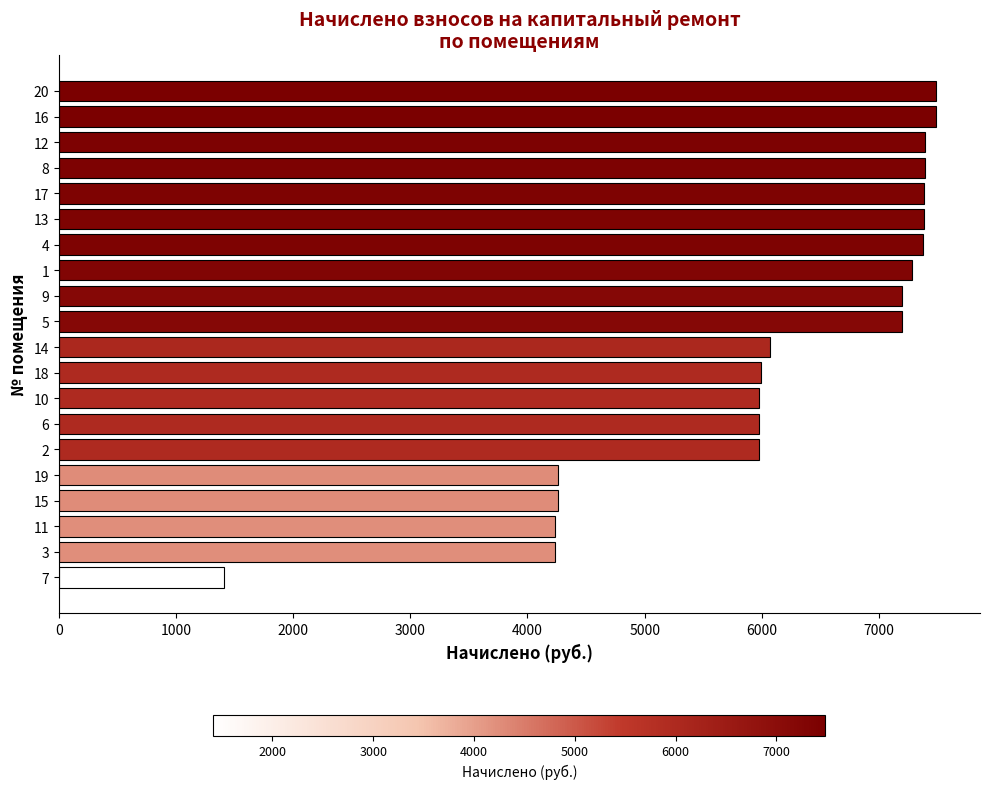

Approximately how many times larger is the value at 18 compared to 5?

0.8